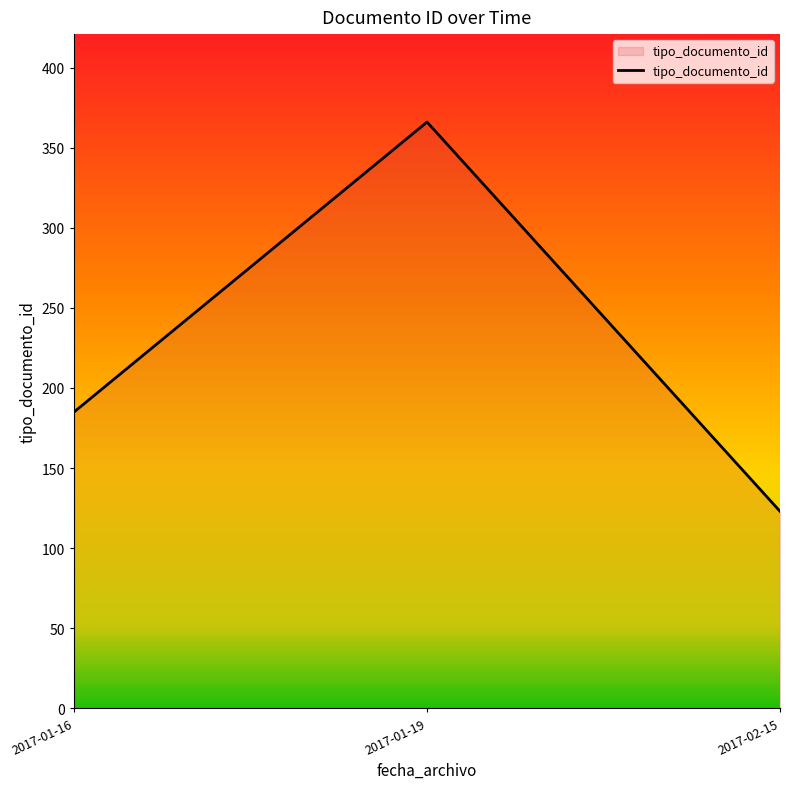

At which category does the chart reach its peak across all series?

2017-01-19